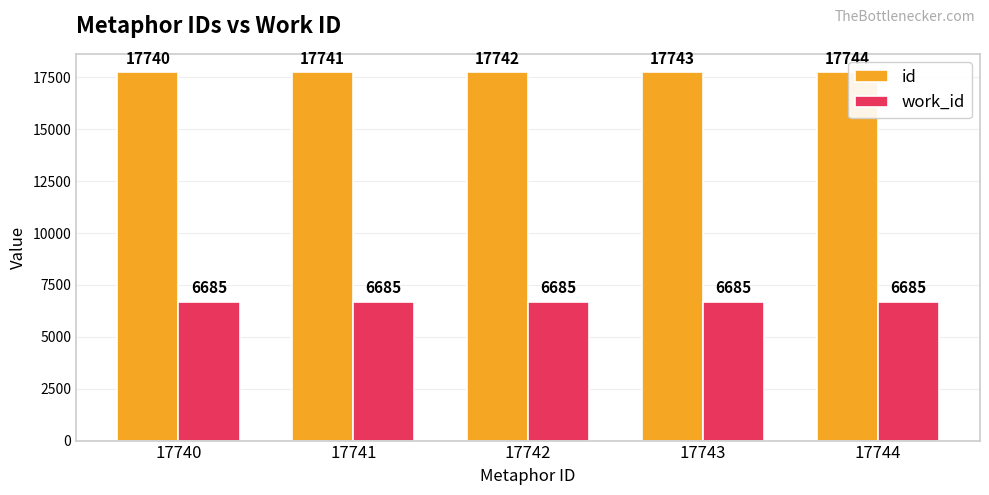

Is it true that id equals 17740 at 17740?

True